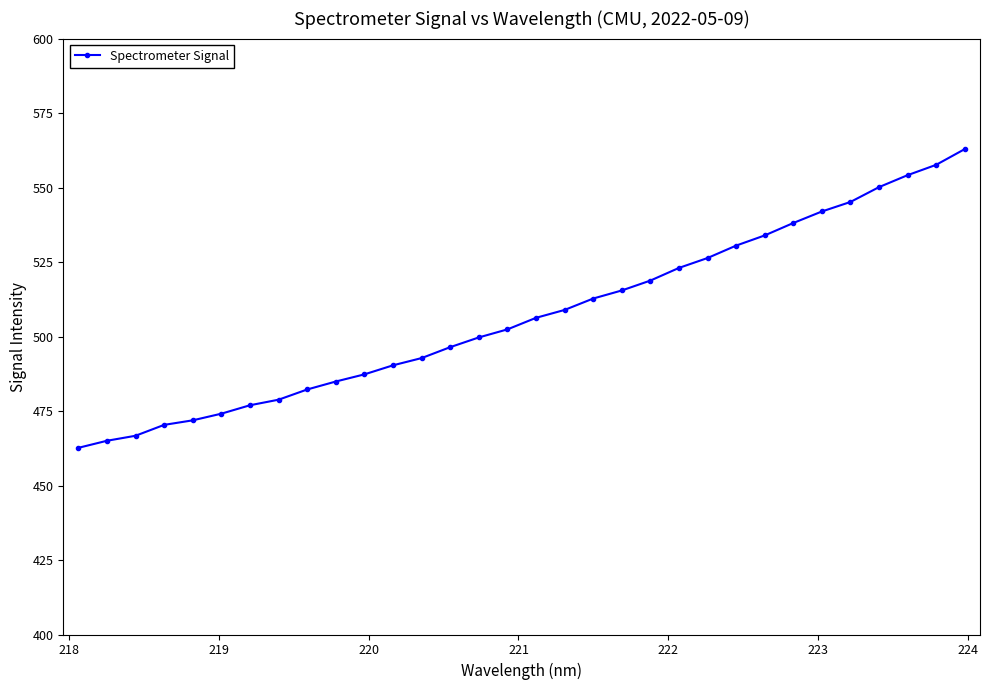

What is the smallest value displayed?

462.6